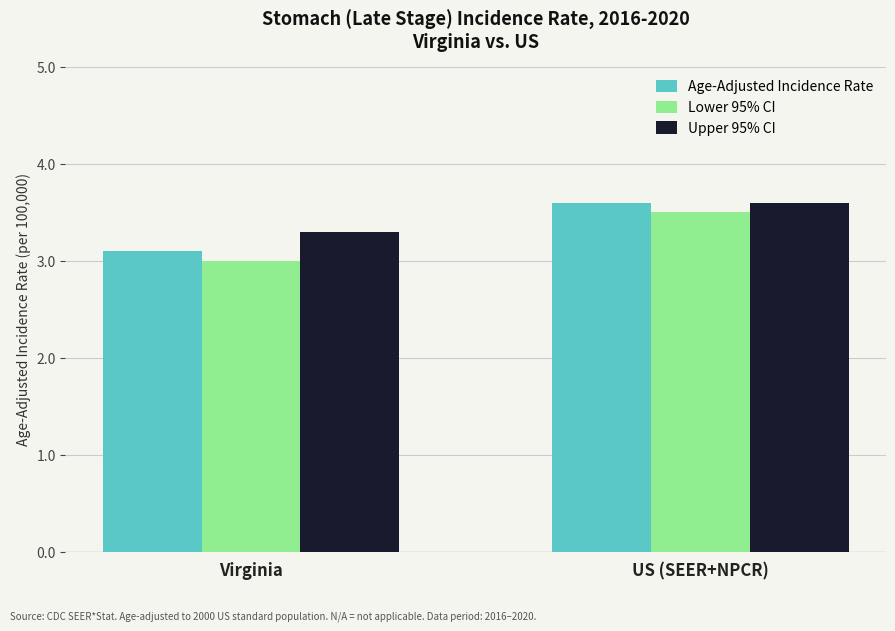

What is the label of the 1st bar from the left?

Virginia